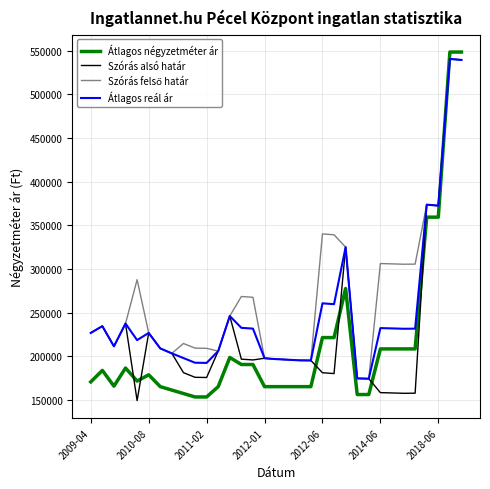

How many times do Átlagos négyzetméter ár and Átlagos reál ár cross each other?

1